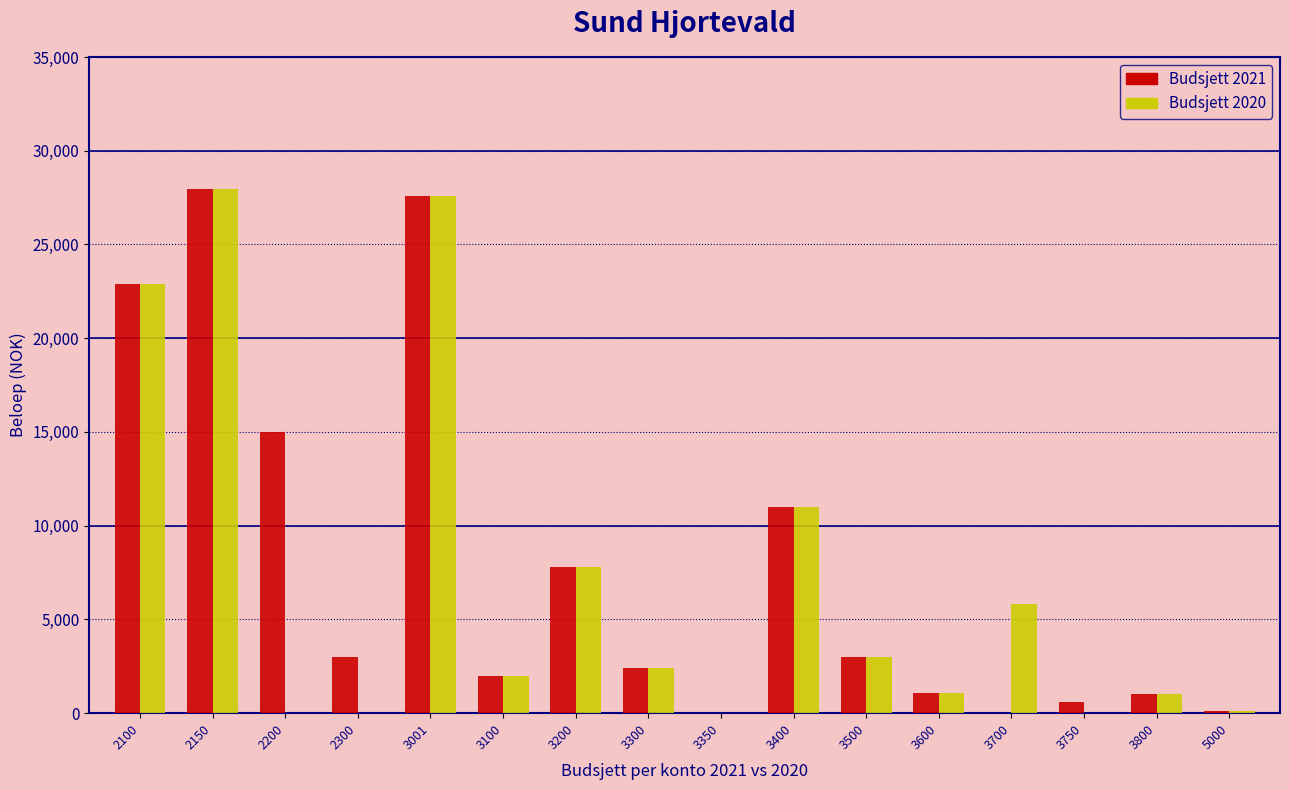

What is the maximum value shown in the chart?

27963.7